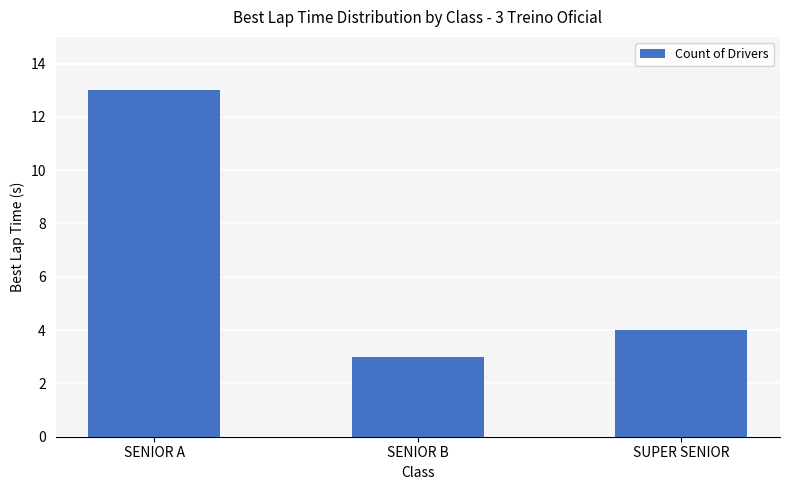

What is the average value?

7